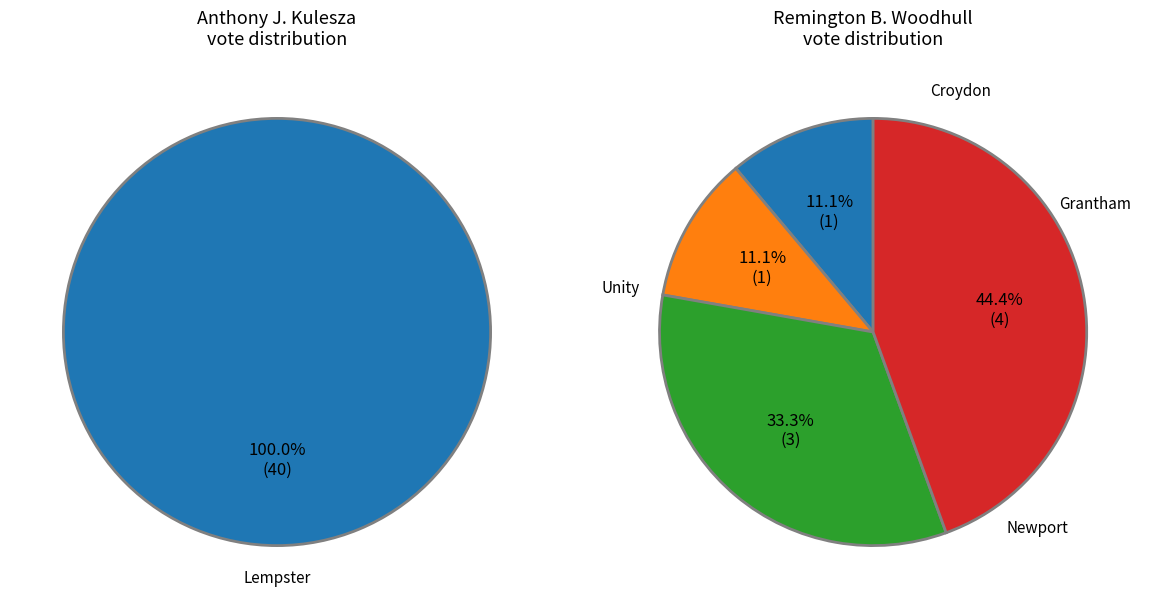

The Grantham slice represents 17% of the pie. True or false?

False